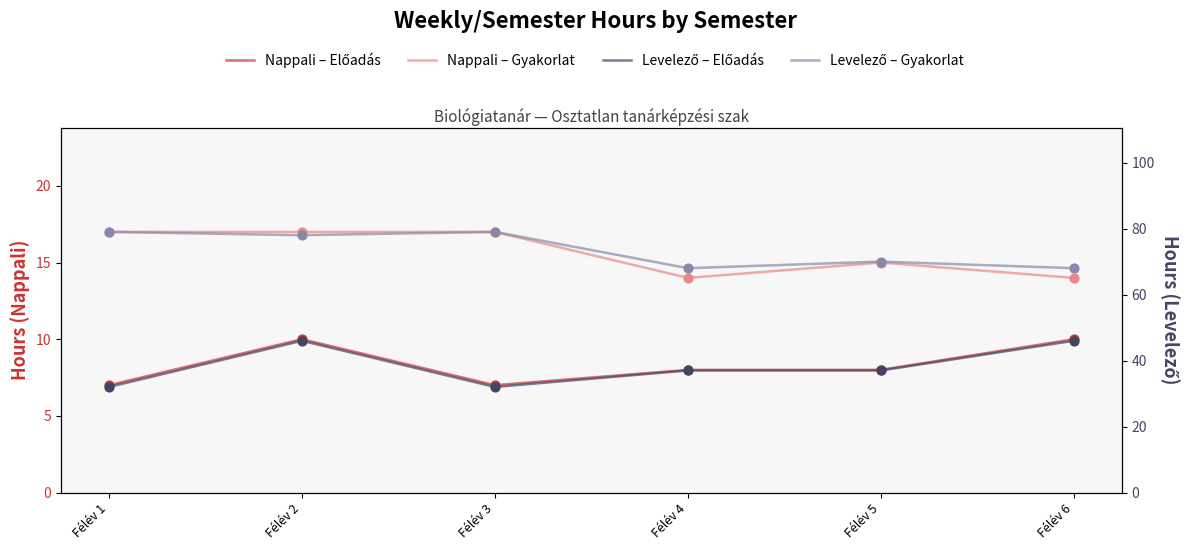

Which series reaches the minimum Y coordinate?

Nappali – Előadás